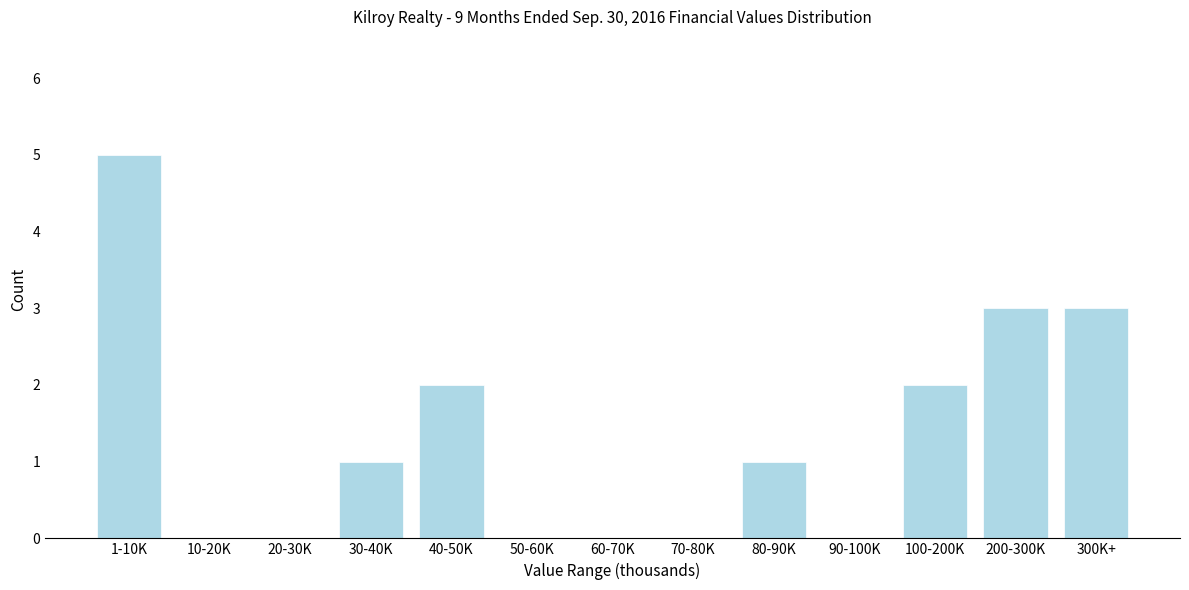

Reading left to right, extract all data points from this chart.

1-10K=5	10-20K=0	20-30K=0	30-40K=1	40-50K=2	50-60K=0	60-70K=0	70-80K=0	80-90K=1	90-100K=0	100-200K=2	200-300K=3	300K+=3